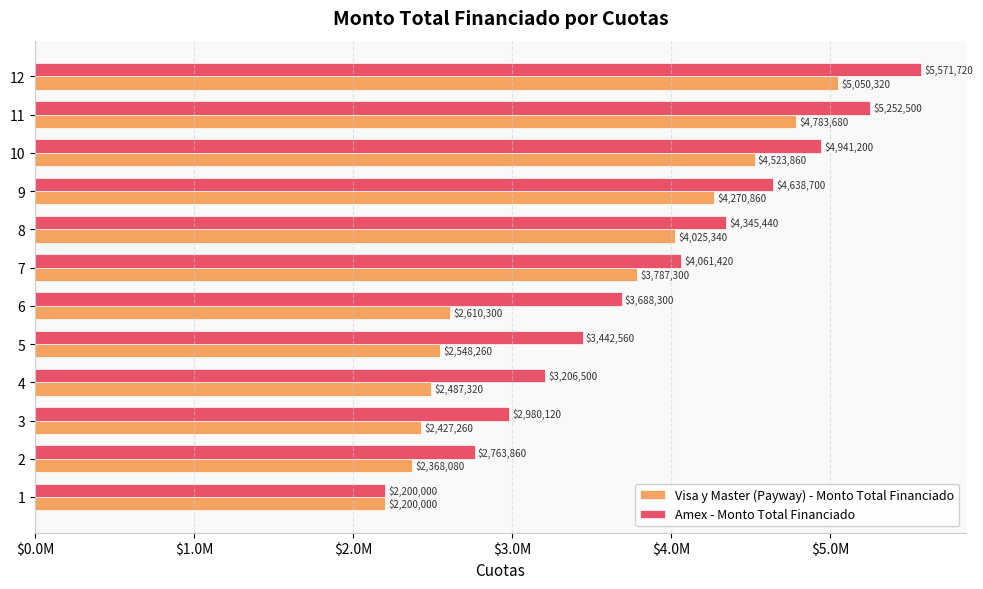

Which series has the largest total across all categories?

Amex - Monto Total Financiado